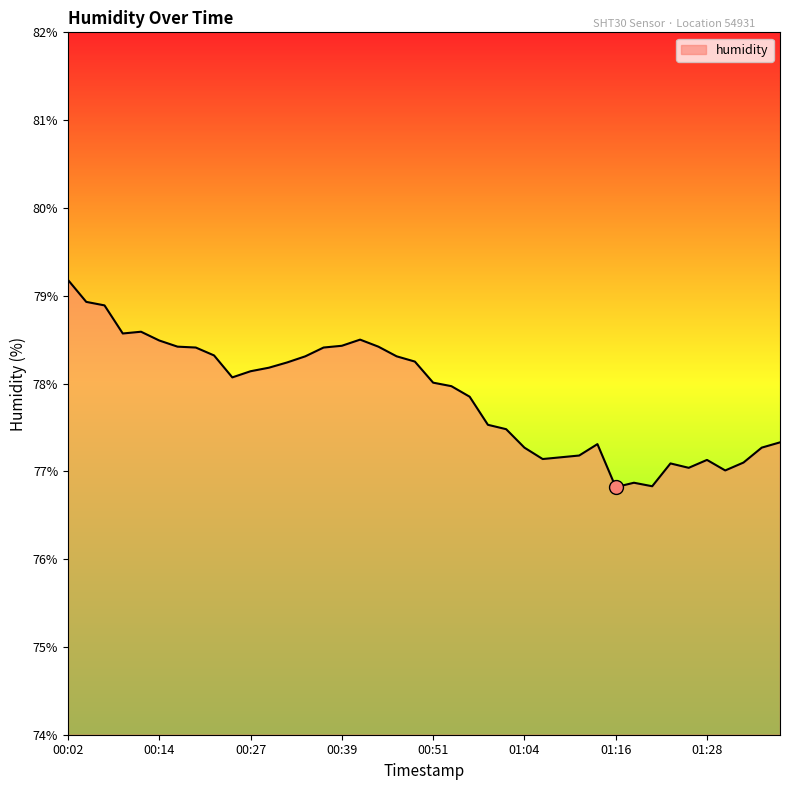

What is the greatest value displayed?

79.2